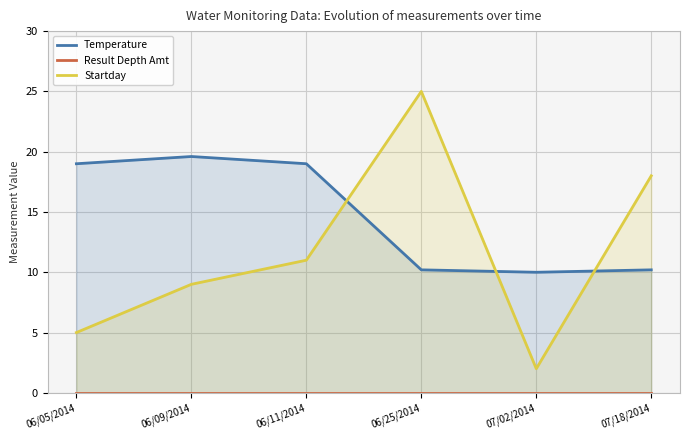

At which label is Startday closest to 13?

06/11/2014